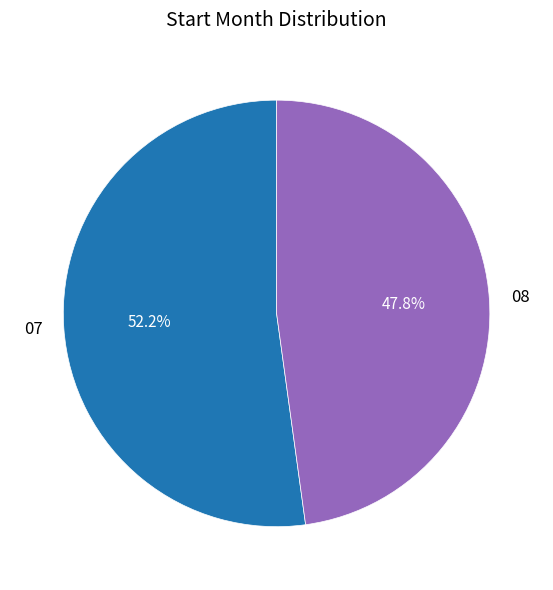

The 07 slice represents 42% of the pie. True or false?

False